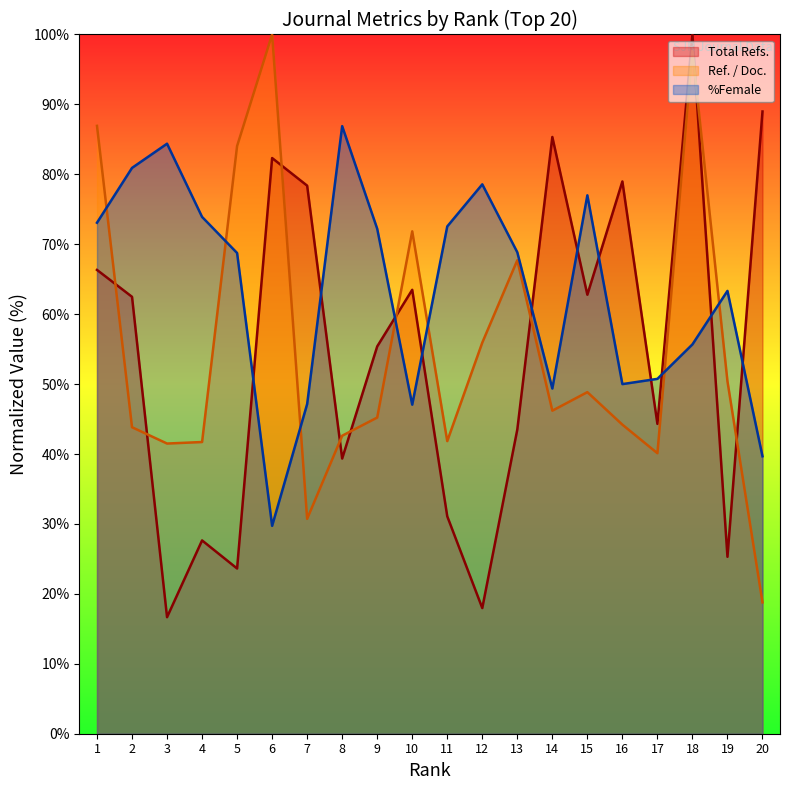

What is the value of the Ref. / Doc. point at the 16th from the left?

44.2